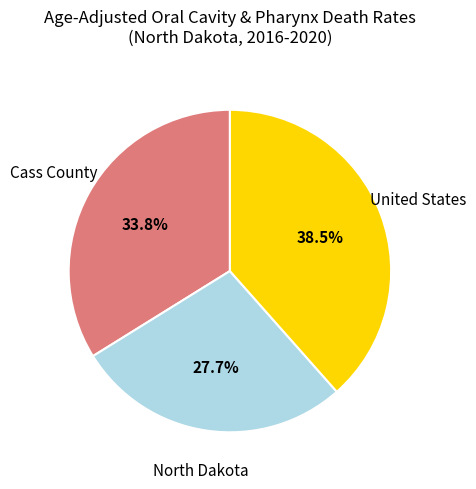

Does any single category account for the majority?

No